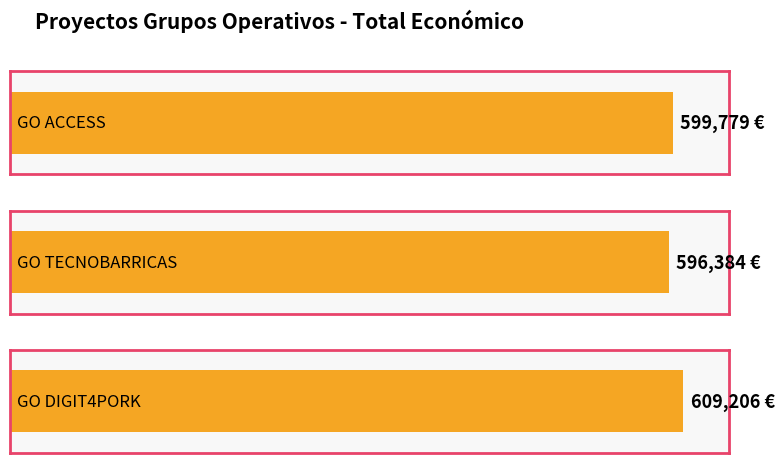

What is the sum of the values at GO ACCESS and GO DIGIT4PORK?

1208985